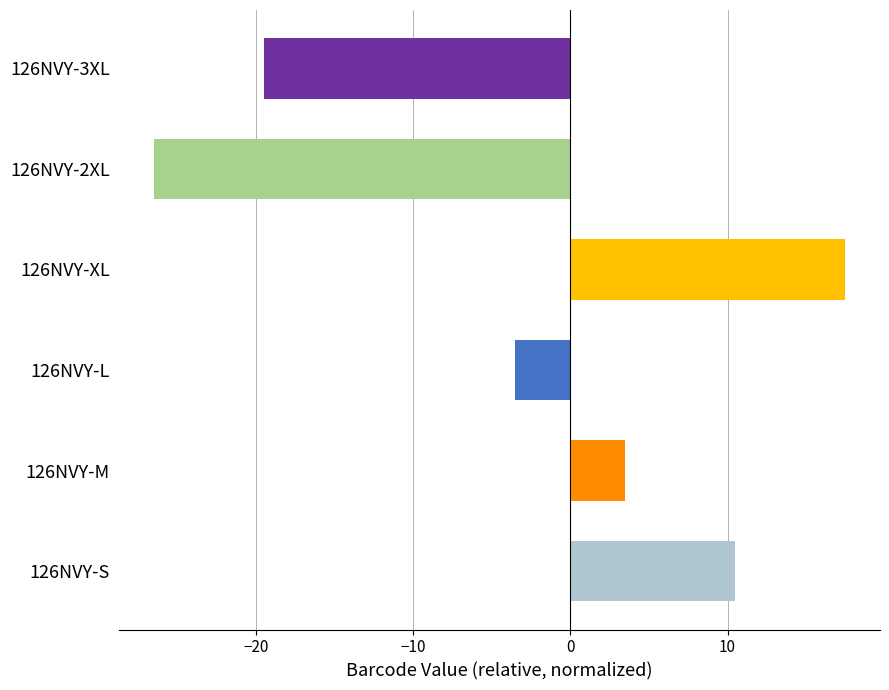

Between 126NVY-L and 126NVY-XL, which is larger?

126NVY-XL